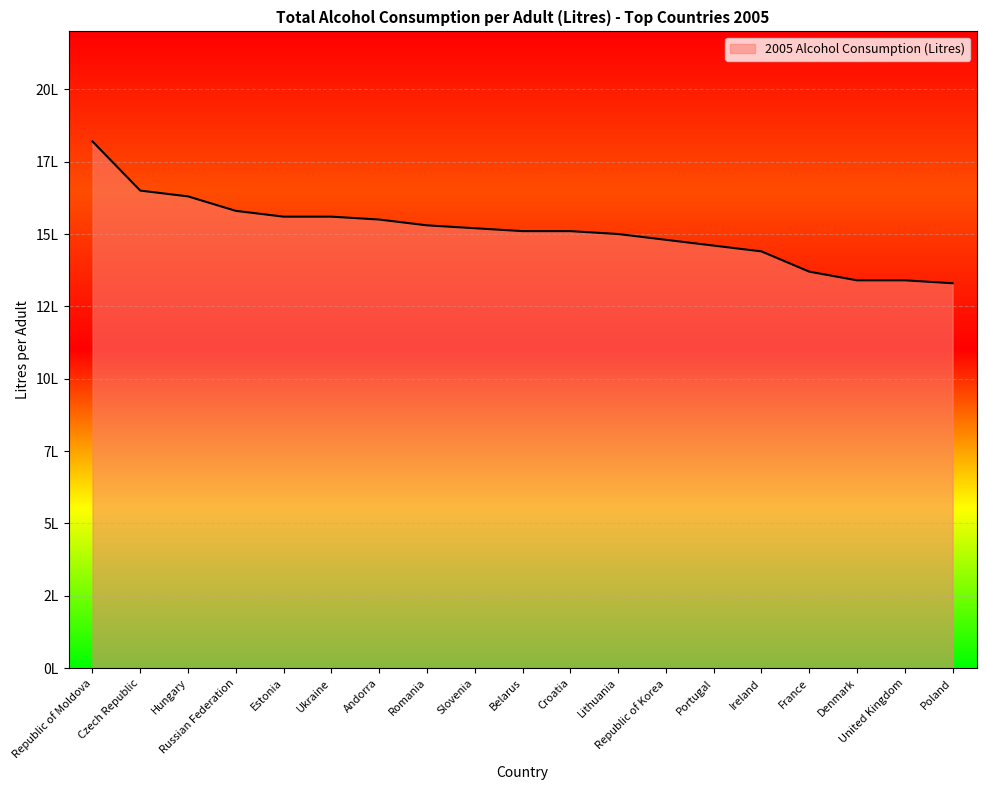

What is the change in value from Belarus to Lithuania?

-0.1